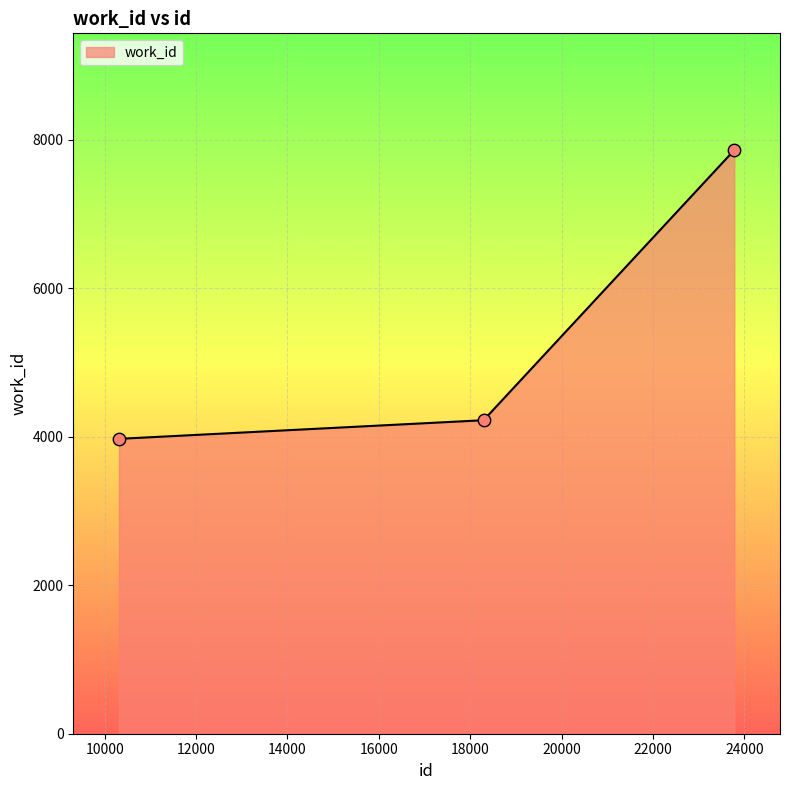

What is the smallest value displayed?

3973